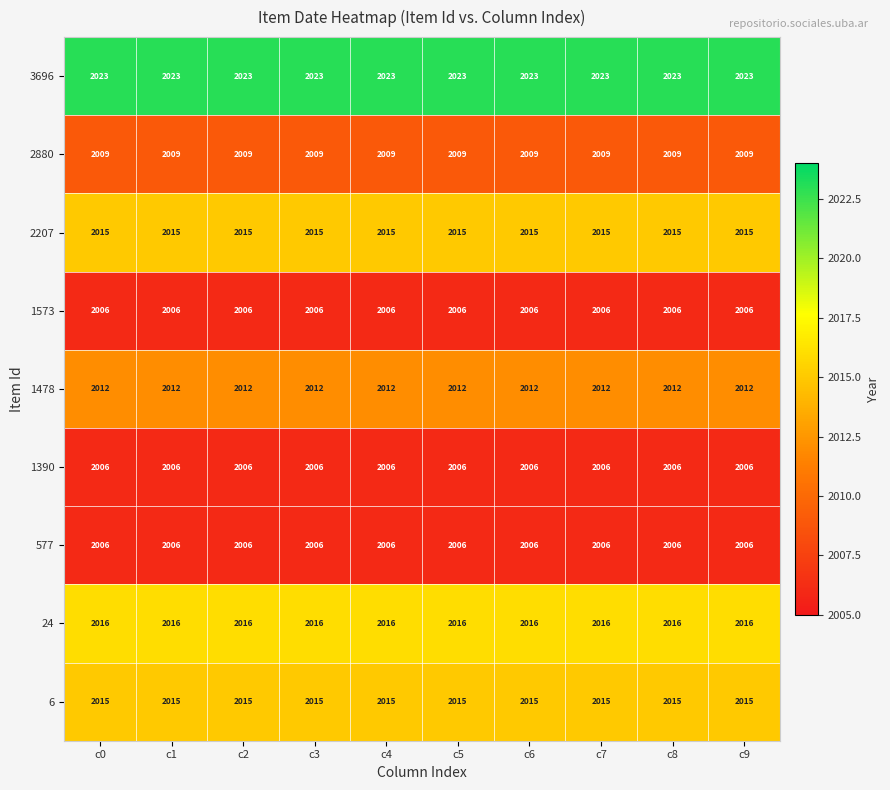

The 577 series shows 741 at c9. True or false?

False